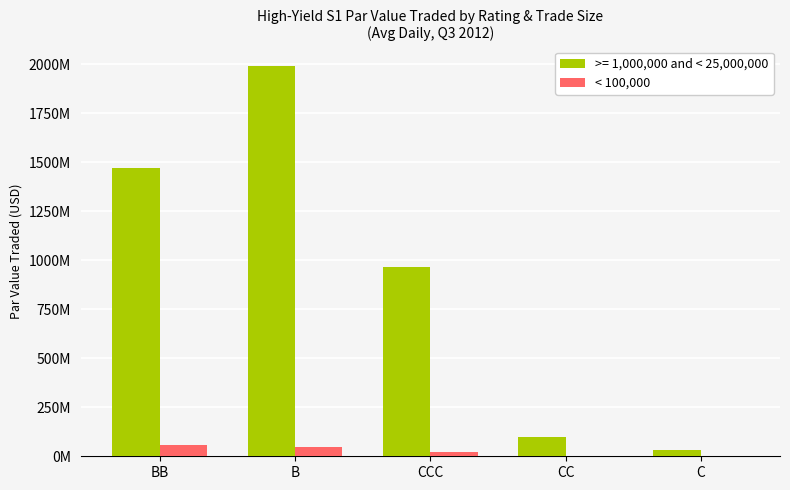

What is the label of the 2nd bar from the right?

CC